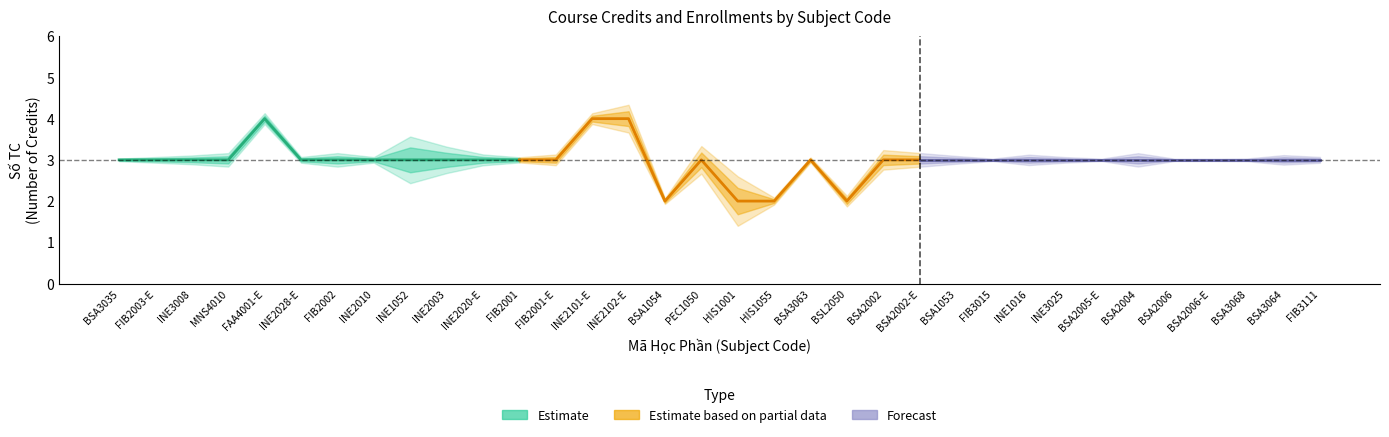

What is the value of the Số TC (Partial) point at the 1st from the left?

3